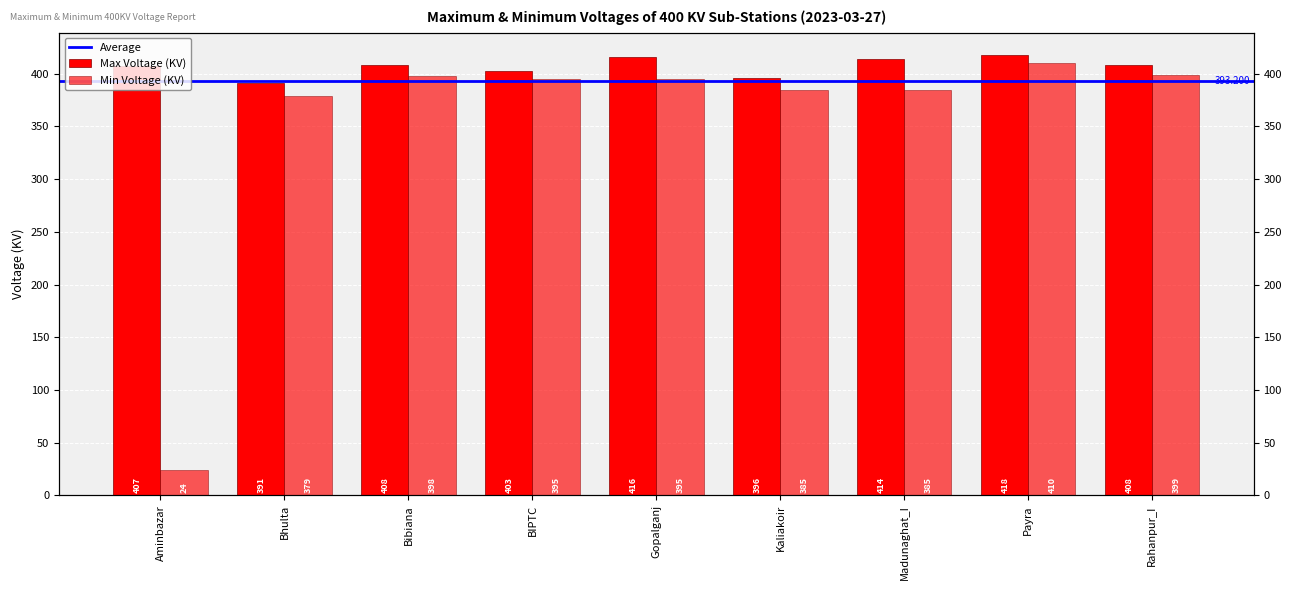

Where is Max Voltage (Left) nearest to the value 404?

BIPTC